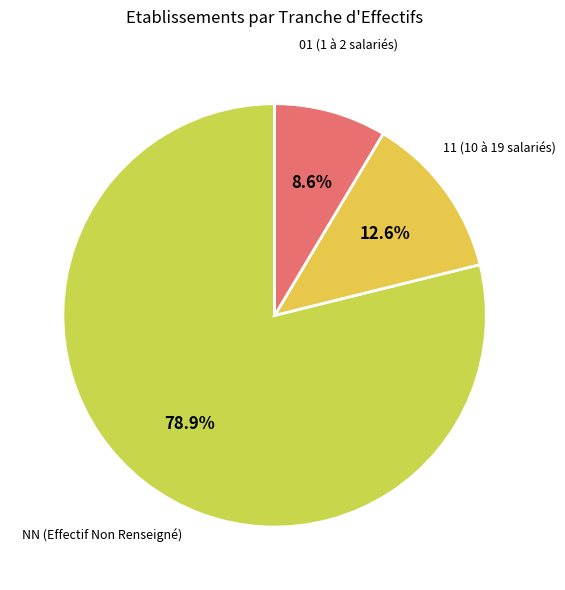

How many slices are in this pie chart?

3